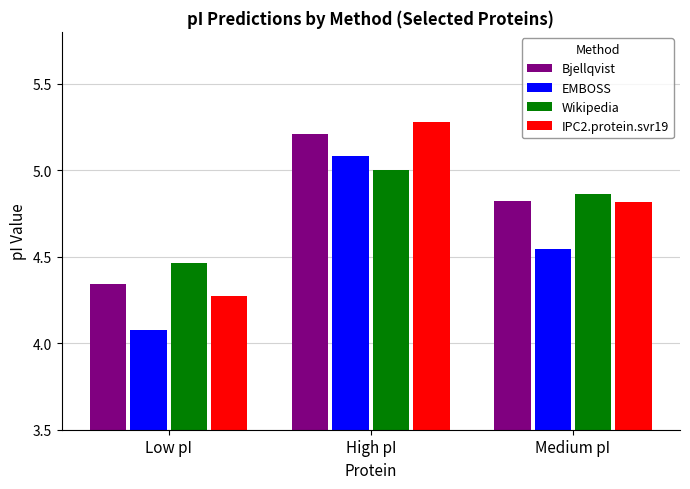

At which category is the sum across all series the highest?

High pI